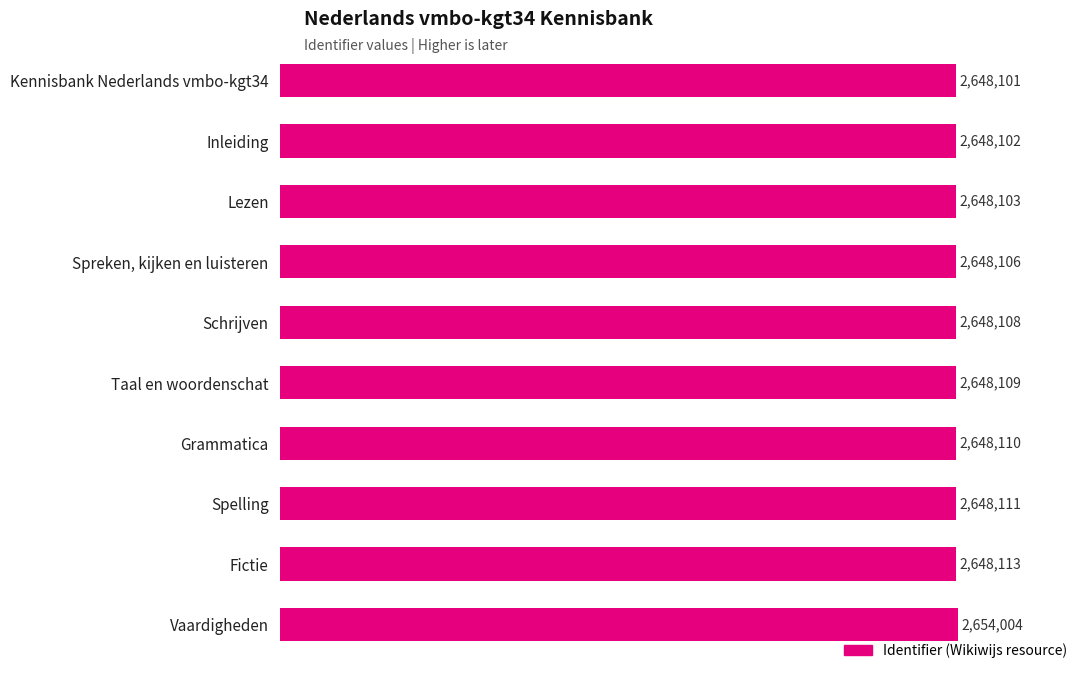

Are the bars horizontal?

Yes